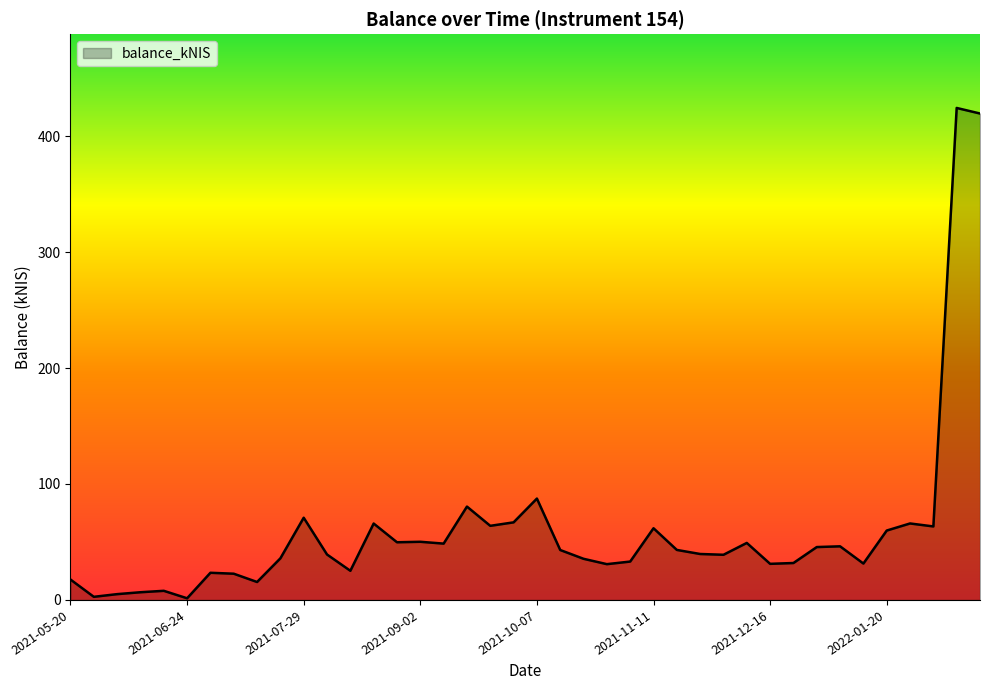

What is the maximum value shown in the chart?

424.3